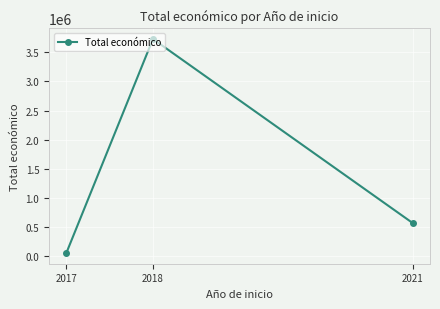

Approximately how many times larger is the value at 2018 compared to 2021?

6.6